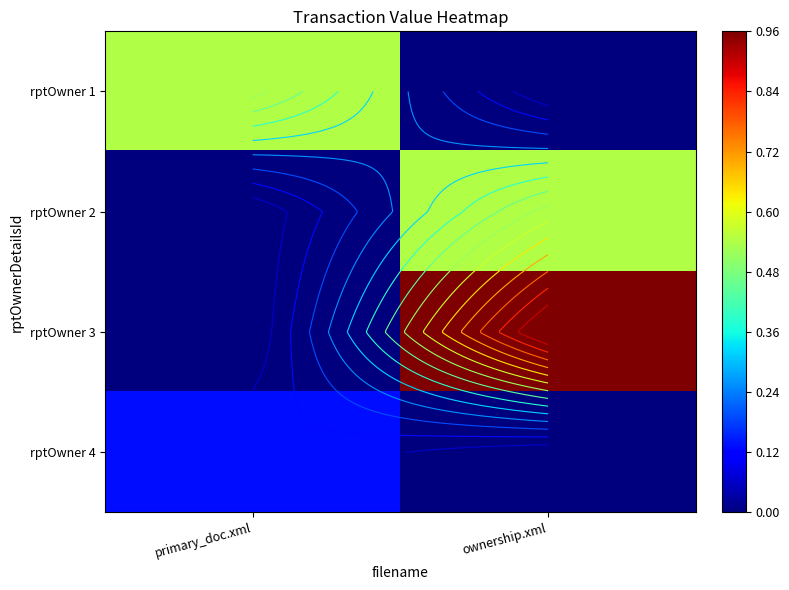

What is the average value of the rptOwner 3 series?

0.5